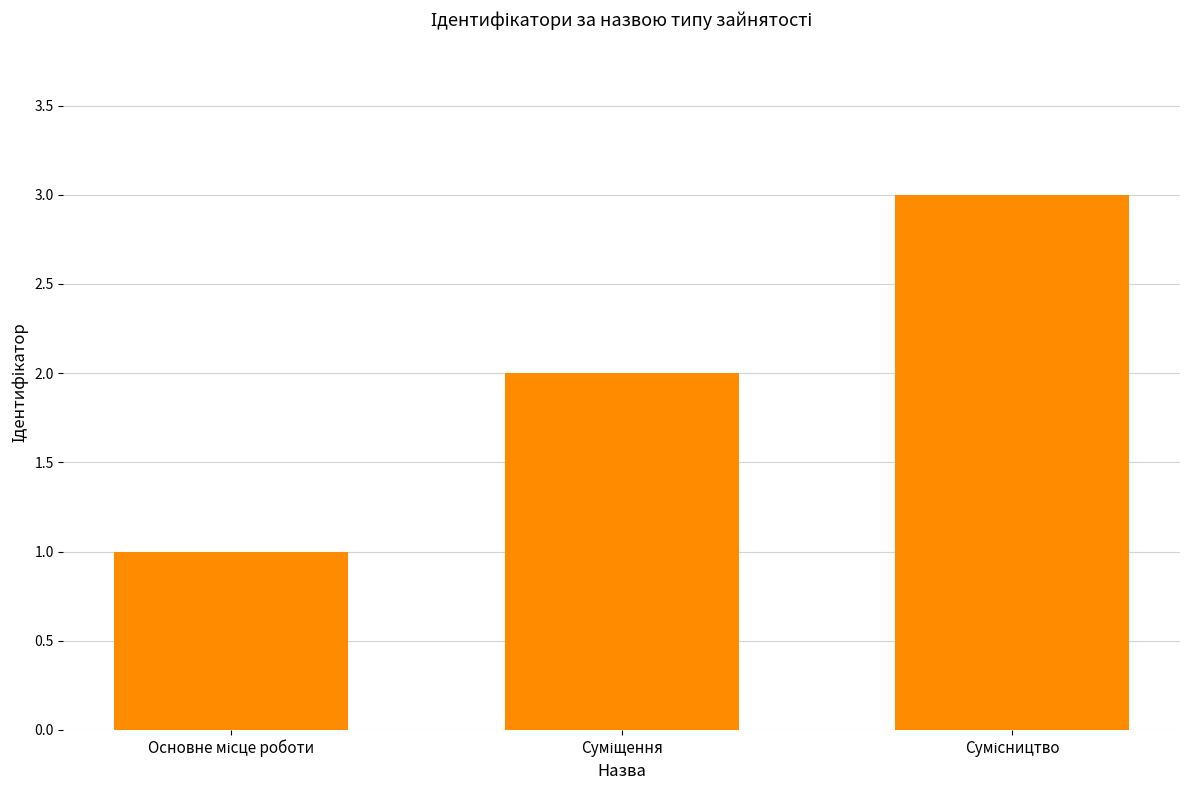

What is the maximum value shown in the chart?

3